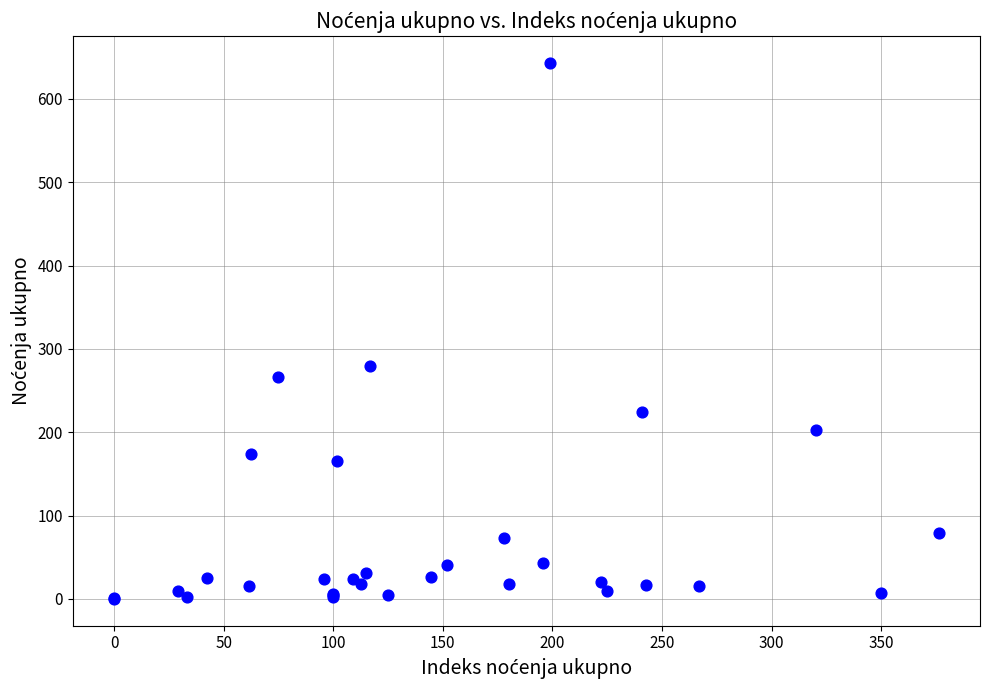

What Y value in the scatter plot is closest to 321?

280